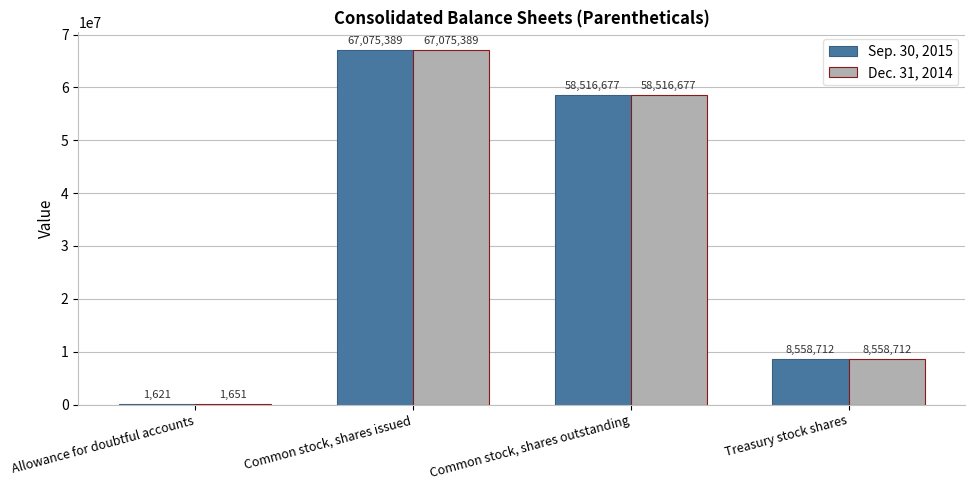

What is the maximum value shown in the chart?

67075389